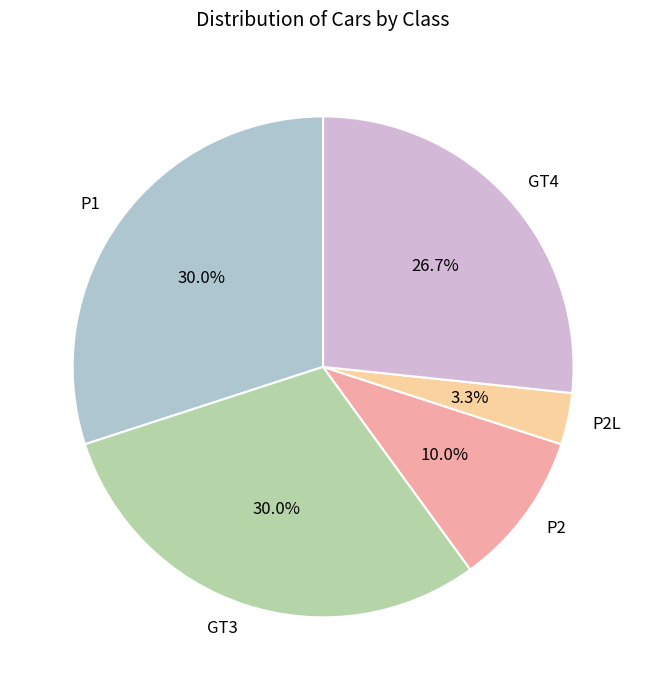

To the nearest percent, what is the difference between the GT3 and P2 slice percentages?

20%